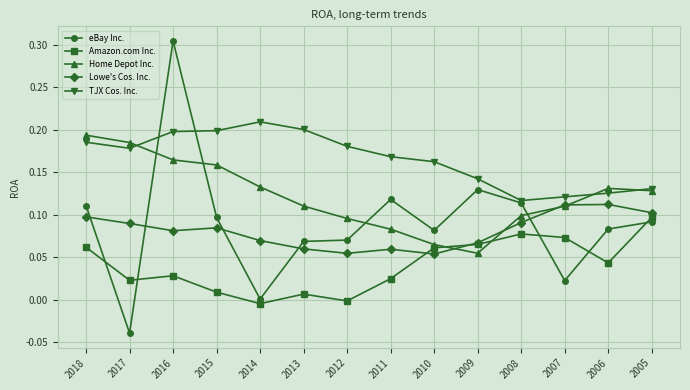

The TJX Cos. Inc. series shows 0.1 at 2008. True or false?

True